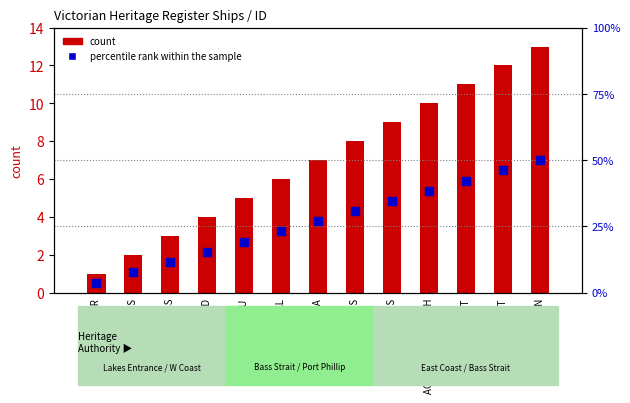

Which series contains the highest Y value?

percentile rank within the sample